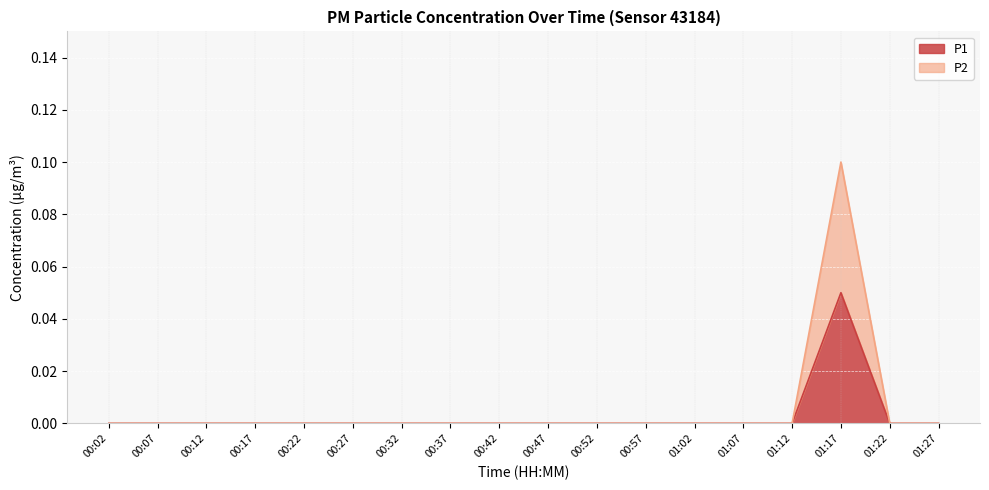

True or false: P1 and P2 intersect in this chart.

False